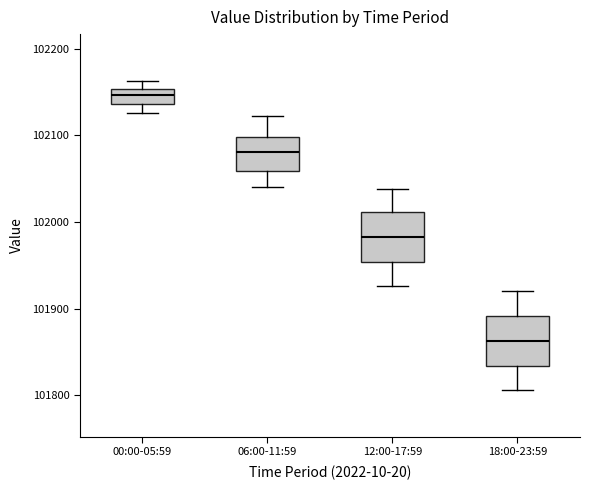

Reading left to right, transcribe this box plot: for each box, give where its median line is, the range the box spans, and where its two whiskers end, as read against the y-axis. The values are not printed on the chart, so give them approximately, as read against the axis.

00:00-05:59: median 102150 (inside the box), box 102140 to 102150, whiskers 102130 to 102160
06:00-11:59: median 102080, box 102060 to 102100, whiskers 102040 to 102120
12:00-17:59: median 101980, box 101950 to 102010, whiskers 101930 to 102040
18:00-23:59: median 101860, box 101830 to 101890, whiskers 101810 to 101920